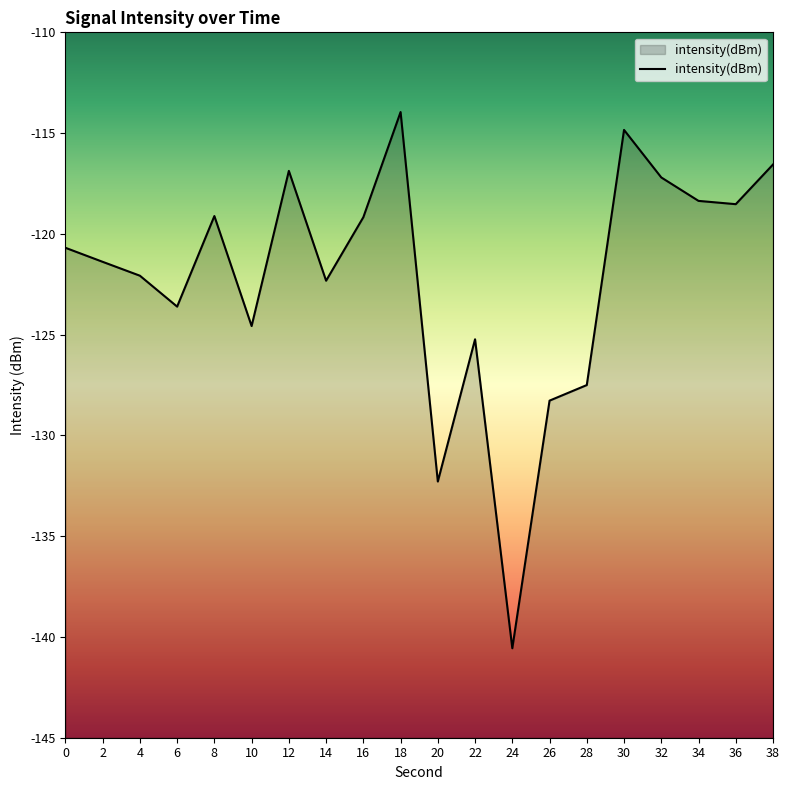

What is the difference between the maximum and minimum values?

26.6